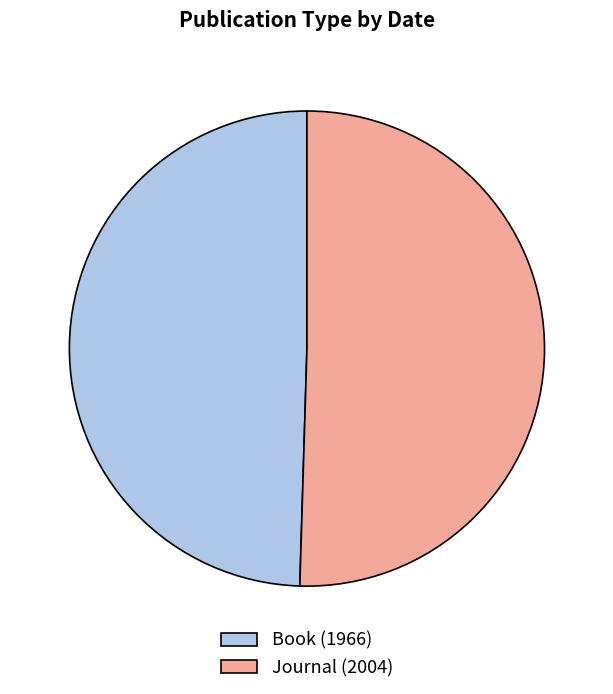

Does Book (1966) represent more than half of the total?

No